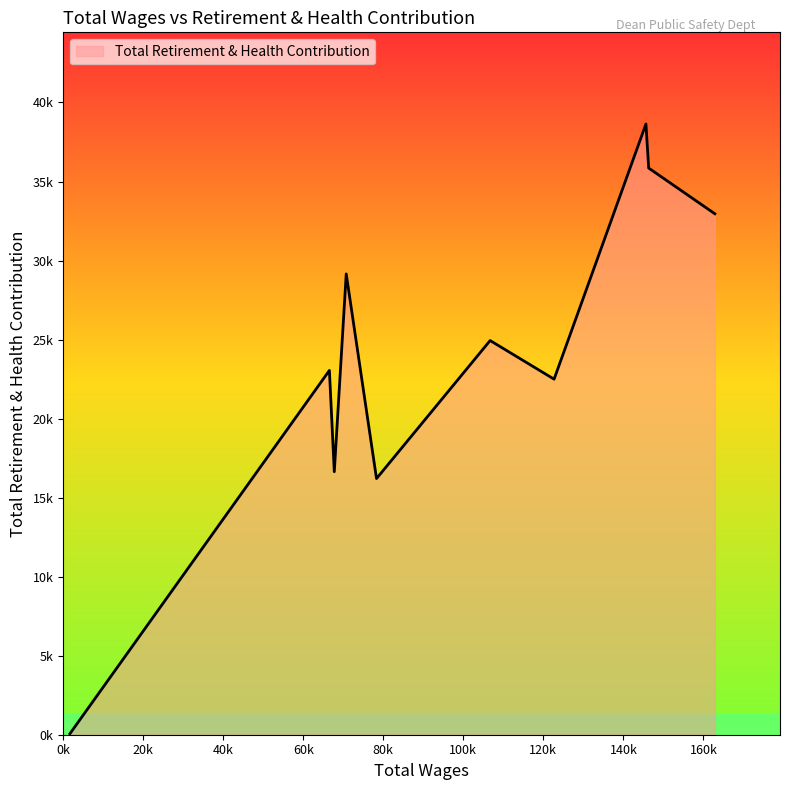

What is the difference between the maximum and minimum values?

38579